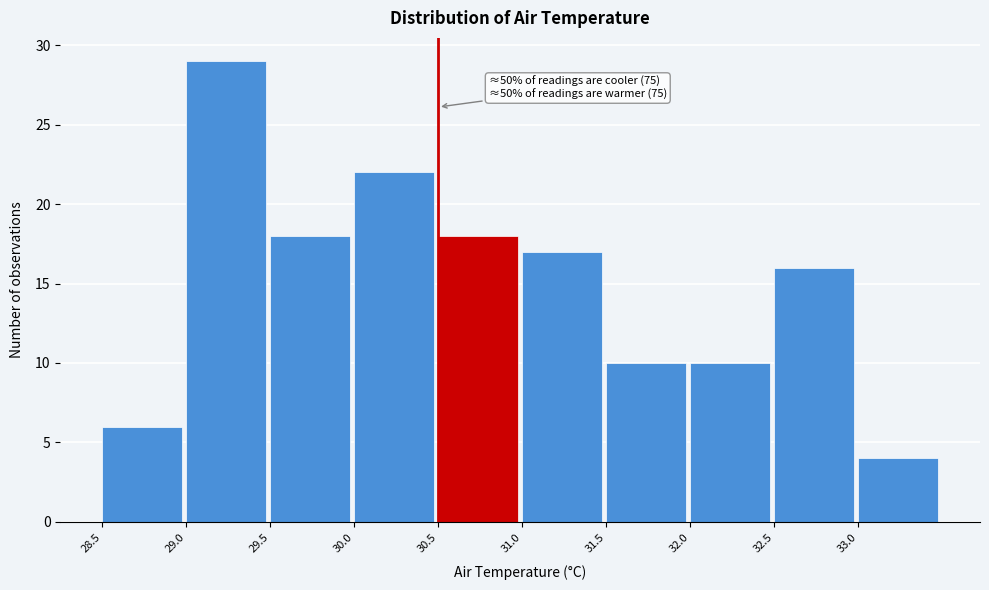

Which range on the x-axis has the tallest bar?

29.0 to 29.5